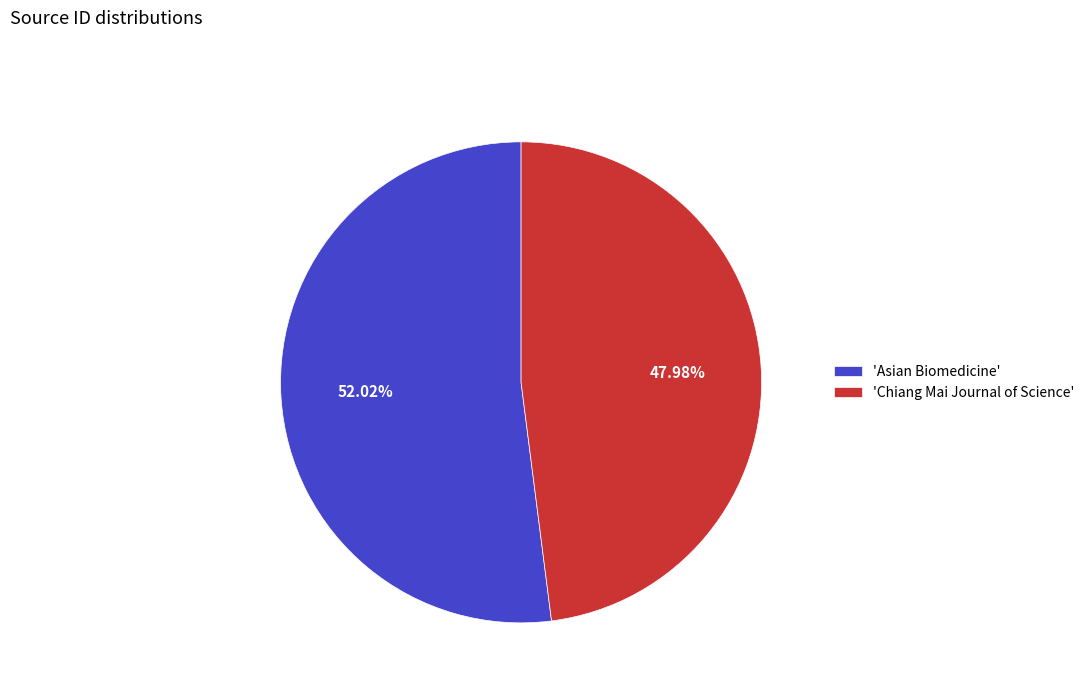

Which slice represents more than half of the pie?

'Asian Biomedicine'